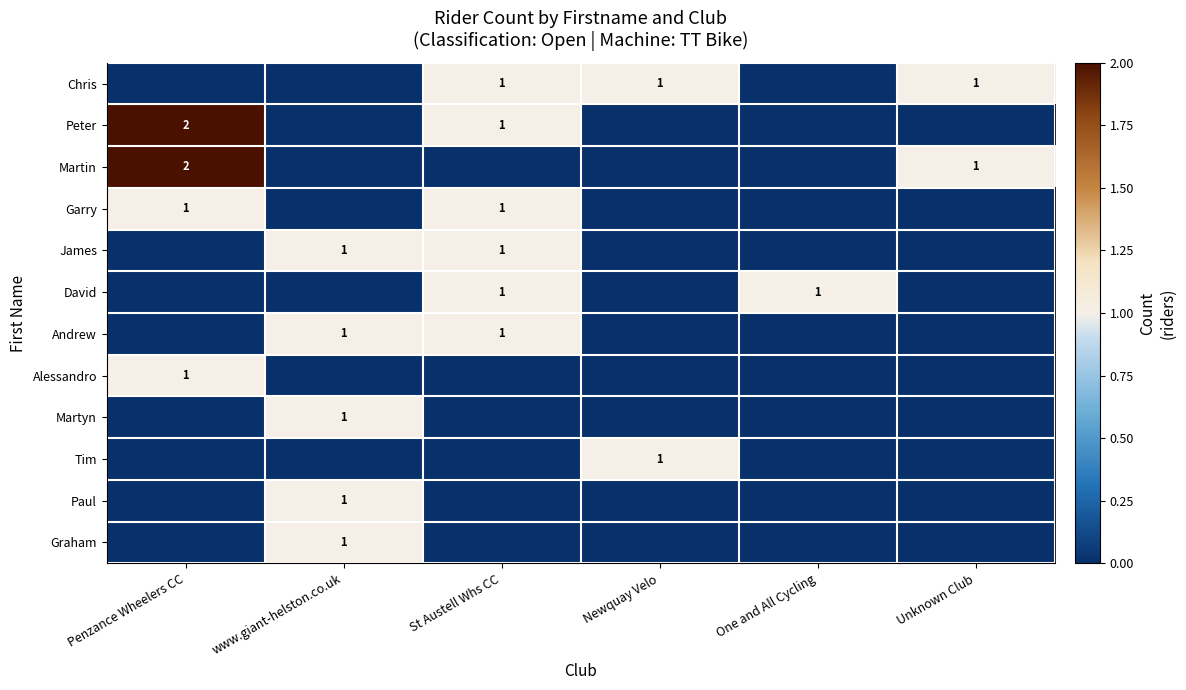

Between www.giant-helston.co.uk and St Austell Whs CC, which series saw the biggest shift?

Chris